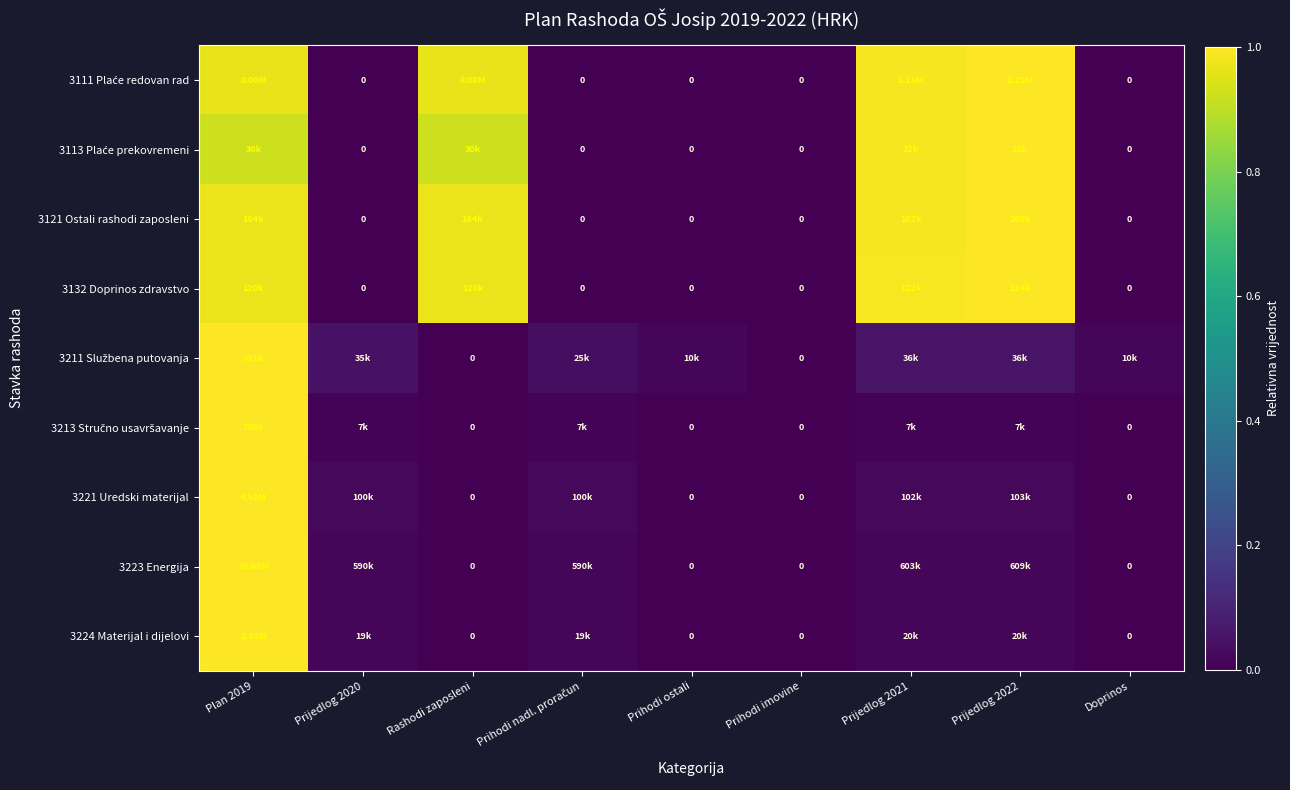

Is it true that 3224 Materijal i dijelovi equals 0.0 at Prijedlog 2022?

False